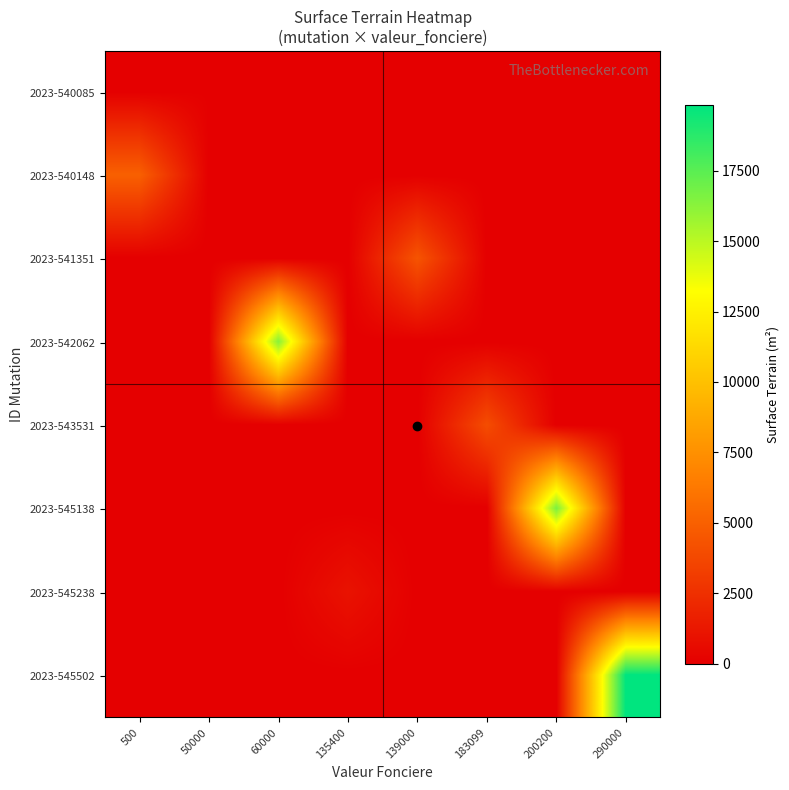

What is the greatest value displayed?

19838